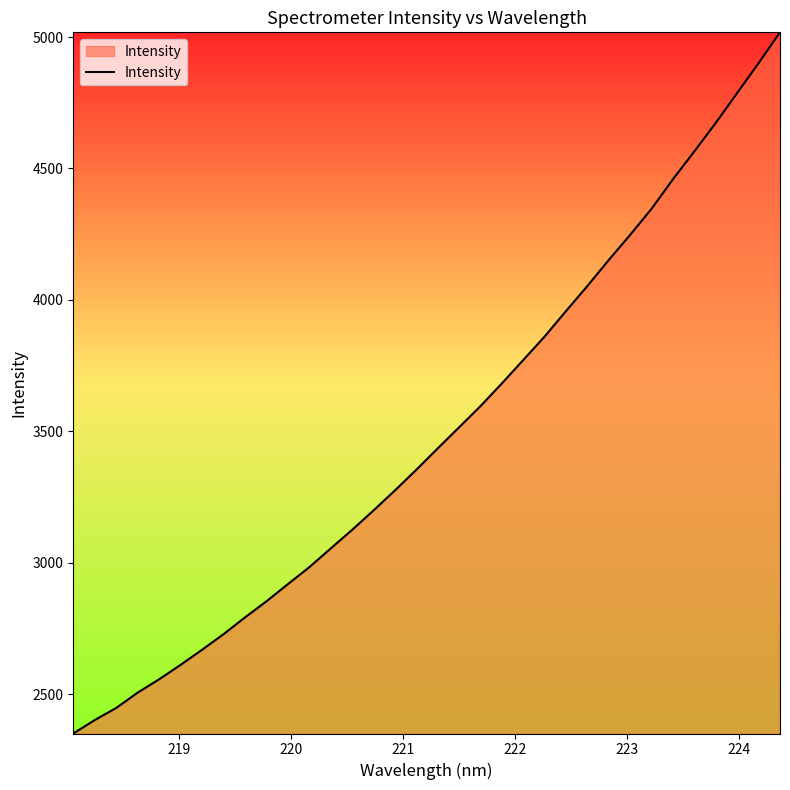

What is the difference between the maximum and minimum values?

2668.1